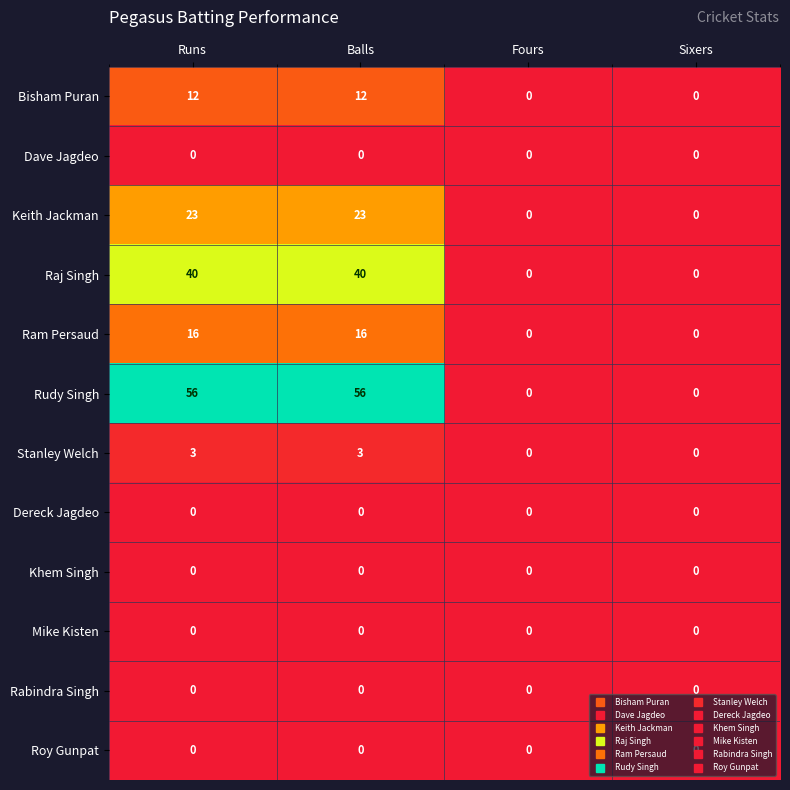

Count the number of categories in the chart.

4